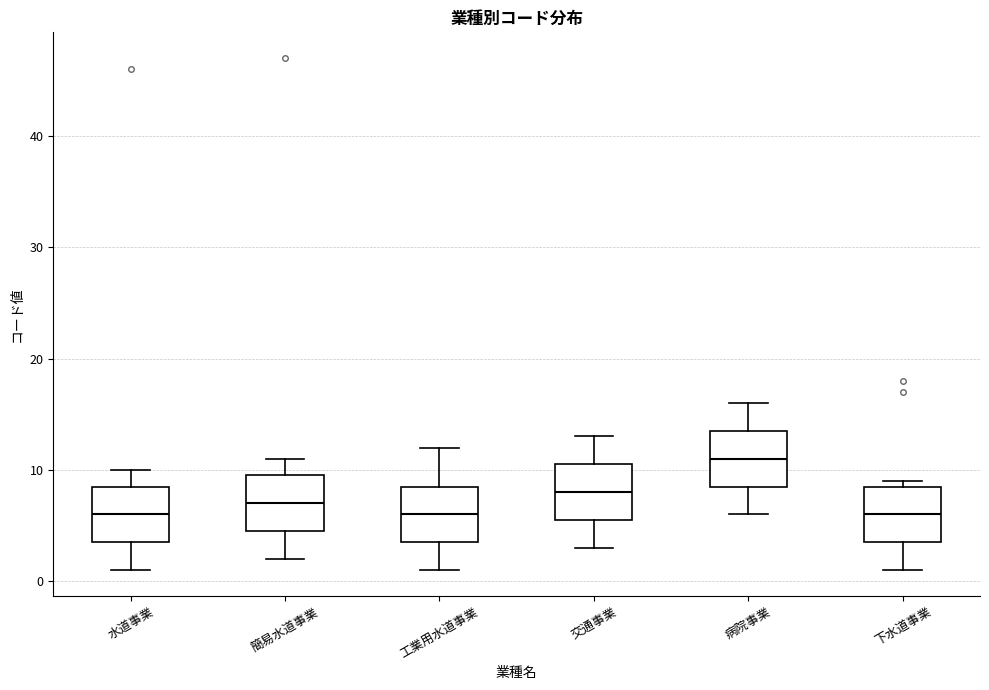

Reading left to right, read every box against the y-axis: the position of its median line, the range the box covers, and the ends of its whiskers. The values are not printed on the chart, so give them approximately, as read against the axis.

水道事業: median 6, box 4 to 9, whiskers 1 to 10
簡易水道事業: median 7, box 5 to 10, whiskers 2 to 11
工業用水道事業: median 6, box 4 to 9, whiskers 1 to 12
交通事業: median 8, box 6 to 11, whiskers 3 to 13
病院事業: median 11, box 9 to 14, whiskers 6 to 16
下水道事業: median 6, box 4 to 9, whiskers 1 to 9 (just above the box's upper edge)